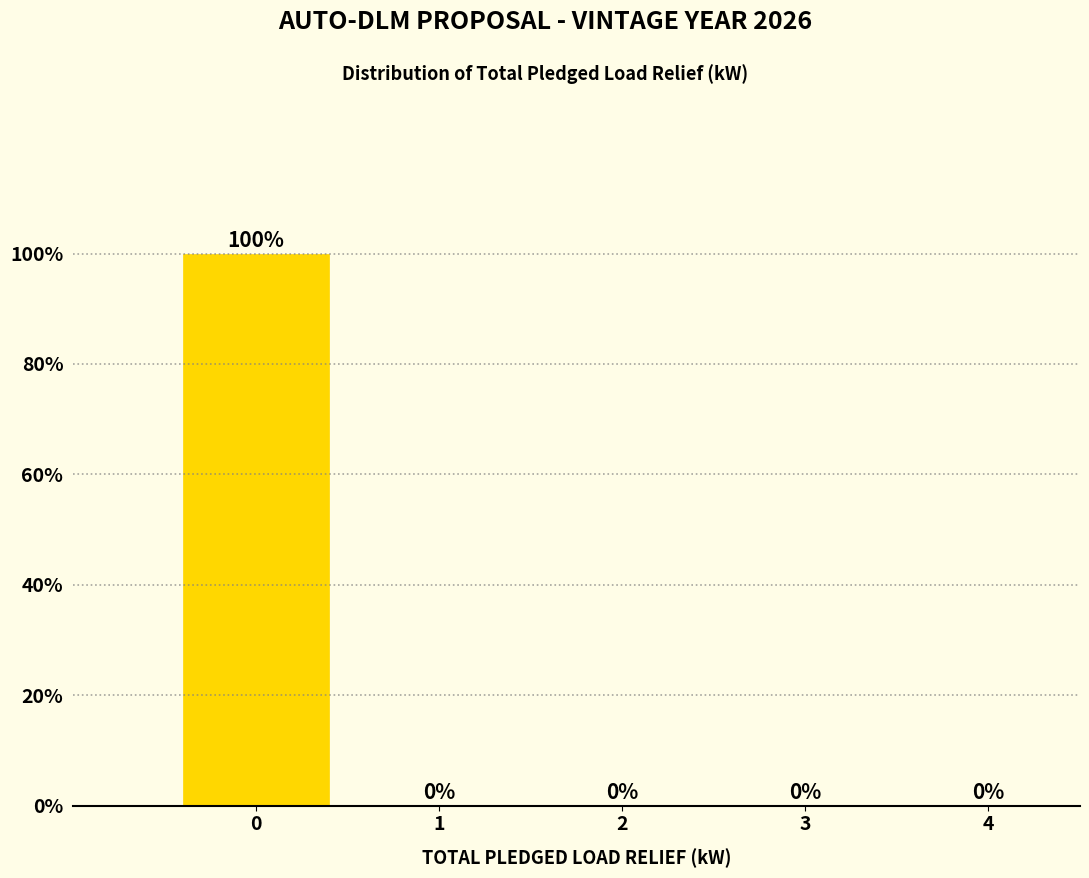

Reading left to right, transcribe this chart: for each bar, give the range it covers on the x-axis and its height.

-0.5 to 0.5: 100
0.5 to 1.5: 0
1.5 to 2.5: 0
2.5 to 3.5: 0
3.5 to 4.5: 0